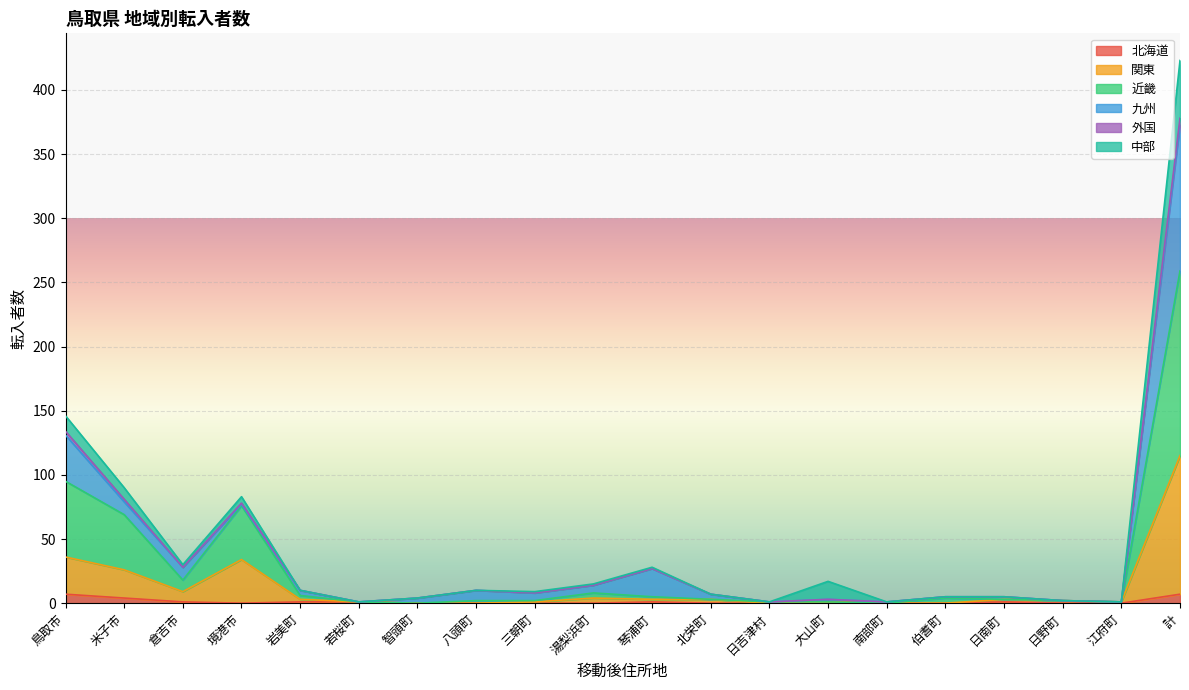

At which category is the sum across all series the highest?

計